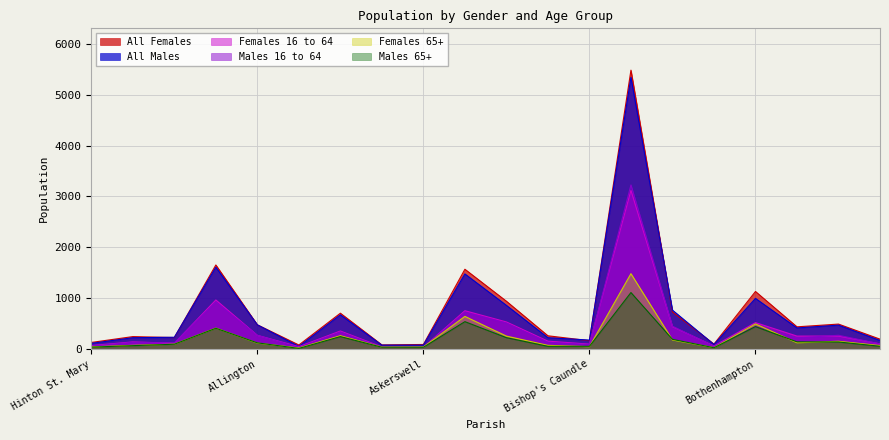

In All Males, how many points are lower than both neighbors (excluding endpoints)?

4